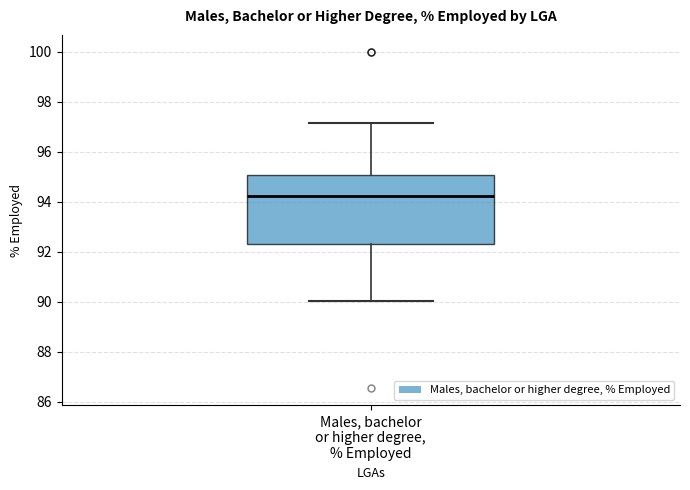

Read this box plot against the y-axis: the position of the median line, the range covered by the box, and the ends of both whiskers. The values are not printed on the chart, so give them approximately, as read against the axis.

median 94.2, box 92.4 to 95.0, whiskers 90.0 to 97.2